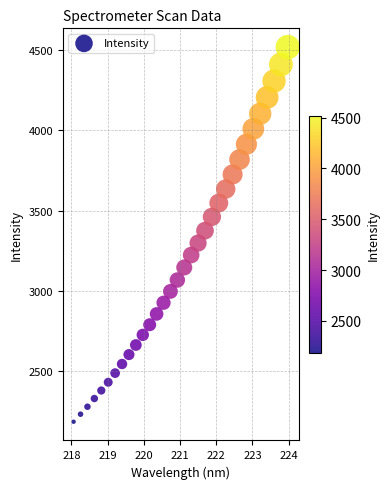

What is the range of Y values (max minus min)?

2332.8